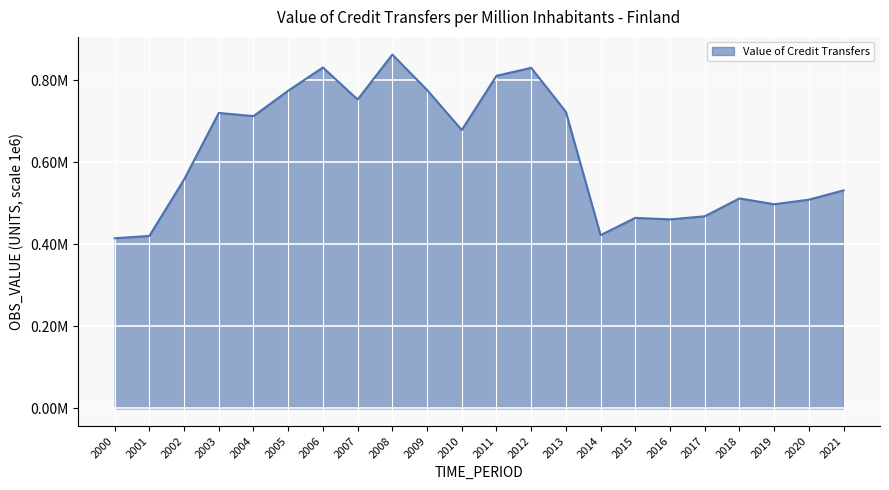

At which label is the value closest to 638625?

2010